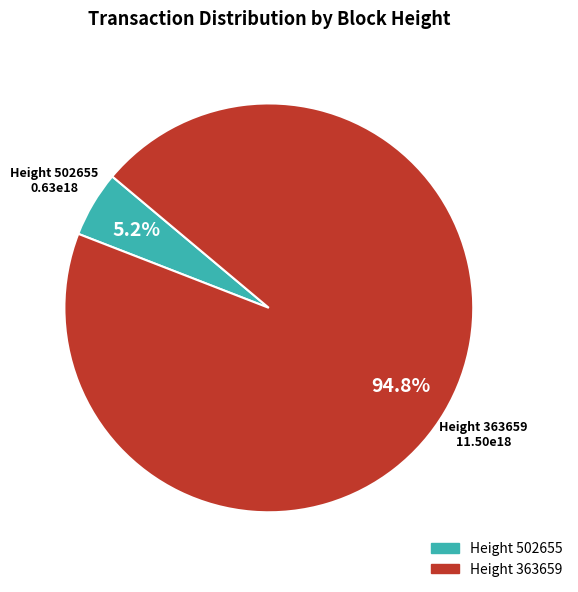

Combined, what portion of the pie is Height 363659 and Height 502655?

100.0%